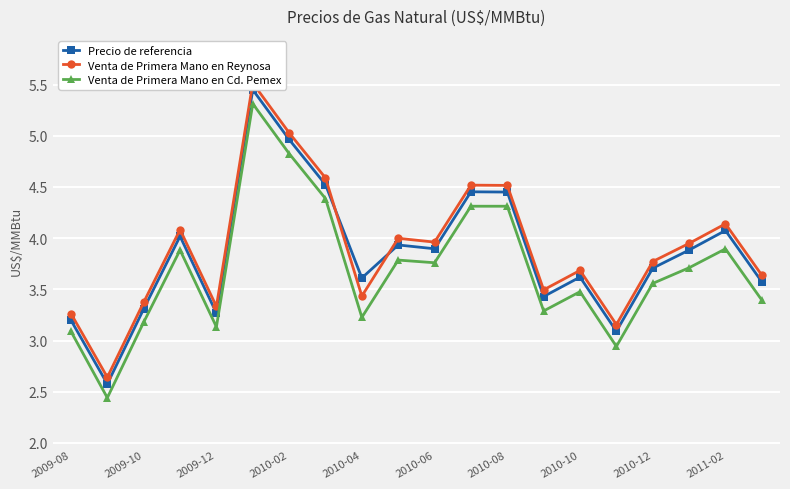

In Precio de referencia, how many points are lower than both neighbors (excluding endpoints)?

6